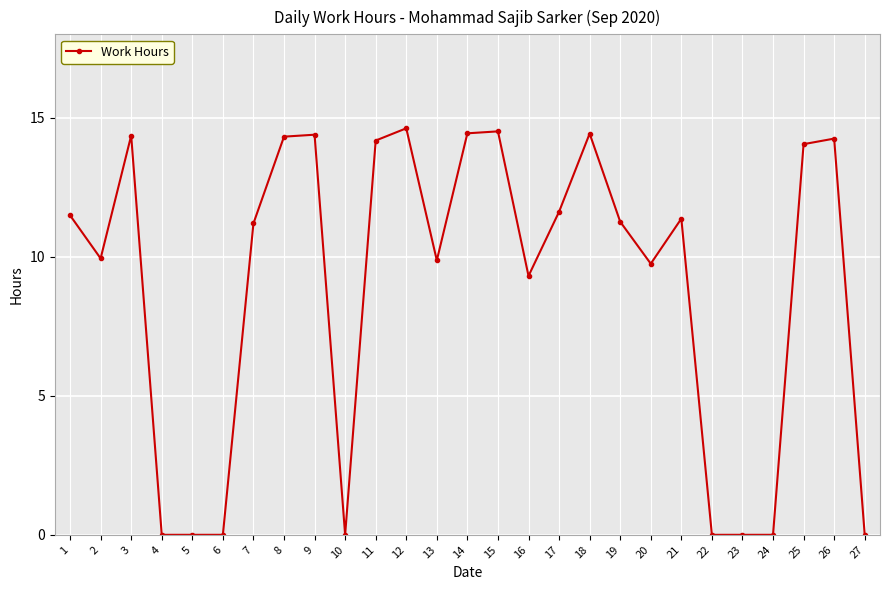

Where does the data first go above 11?

1